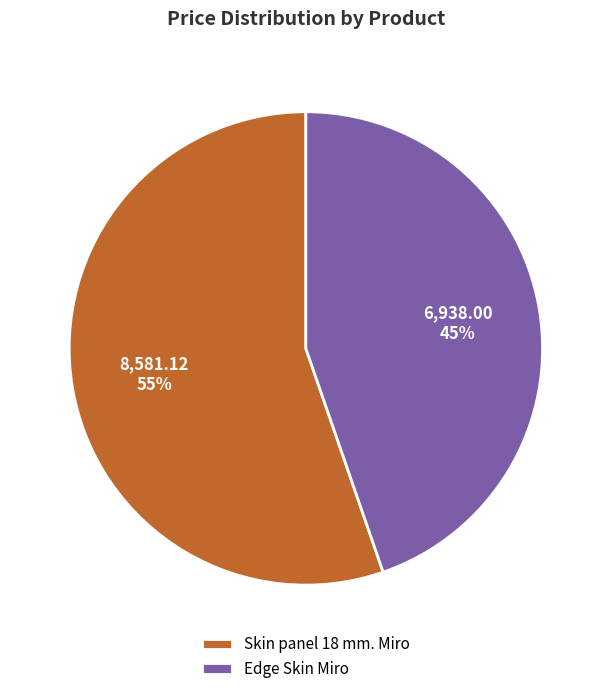

Which slice is the largest?

Skin panel 18 mm. Miro